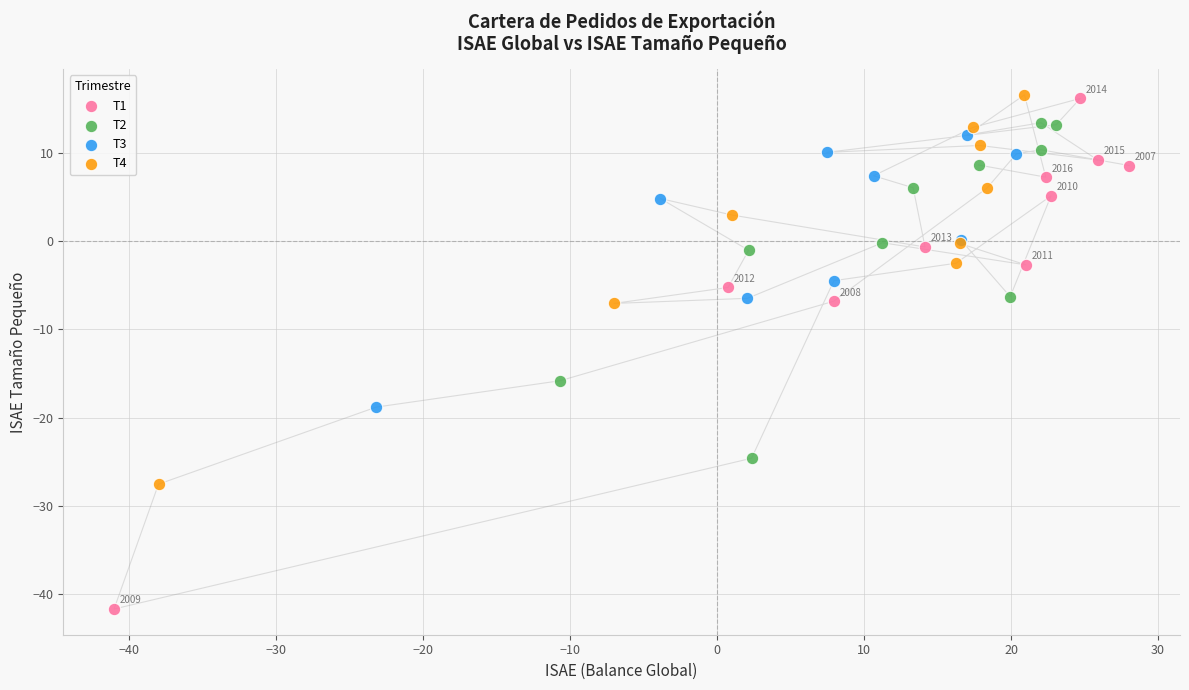

Which series reaches the minimum Y coordinate?

T1